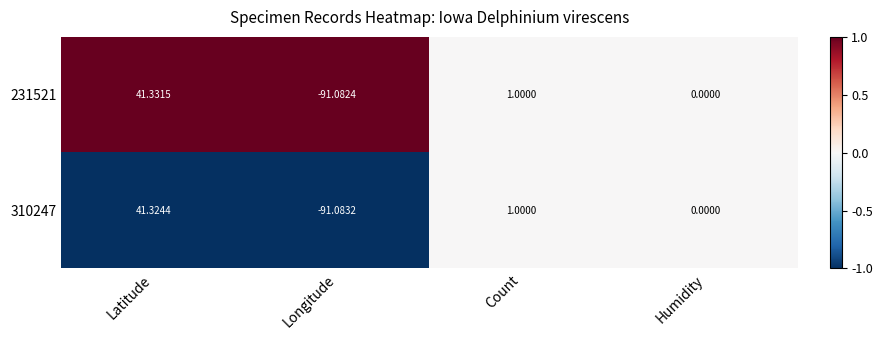

Where is 310247 nearest to the value -24?

Humidity